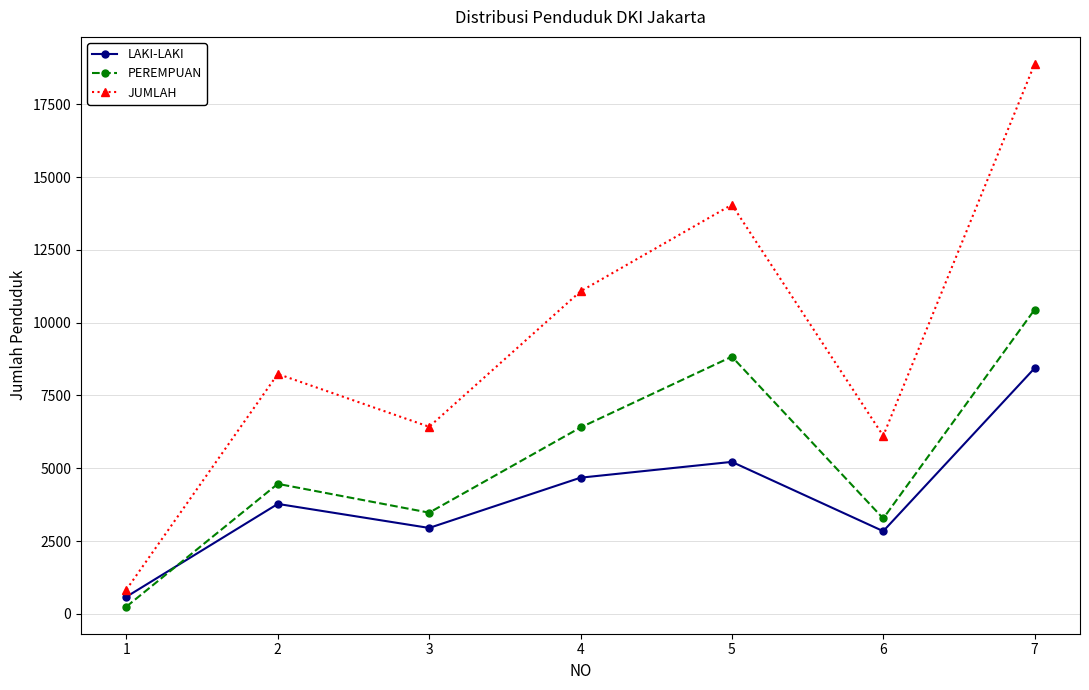

The LAKI-LAKI series shows 3774 at 2. True or false?

True